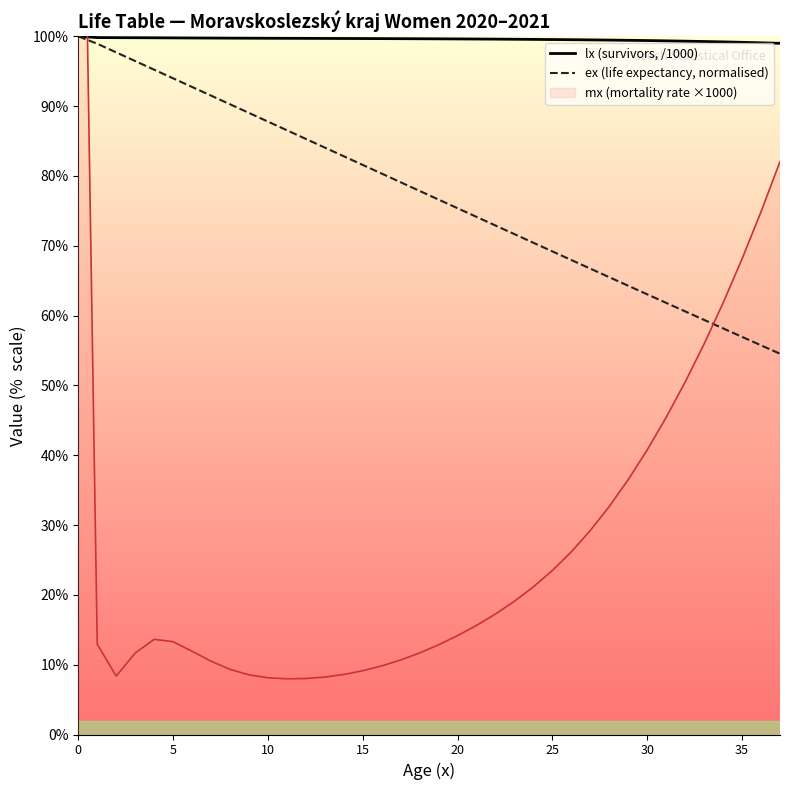

The ex (life expectancy, normalised) series shows 26.8 at 26. True or false?

False